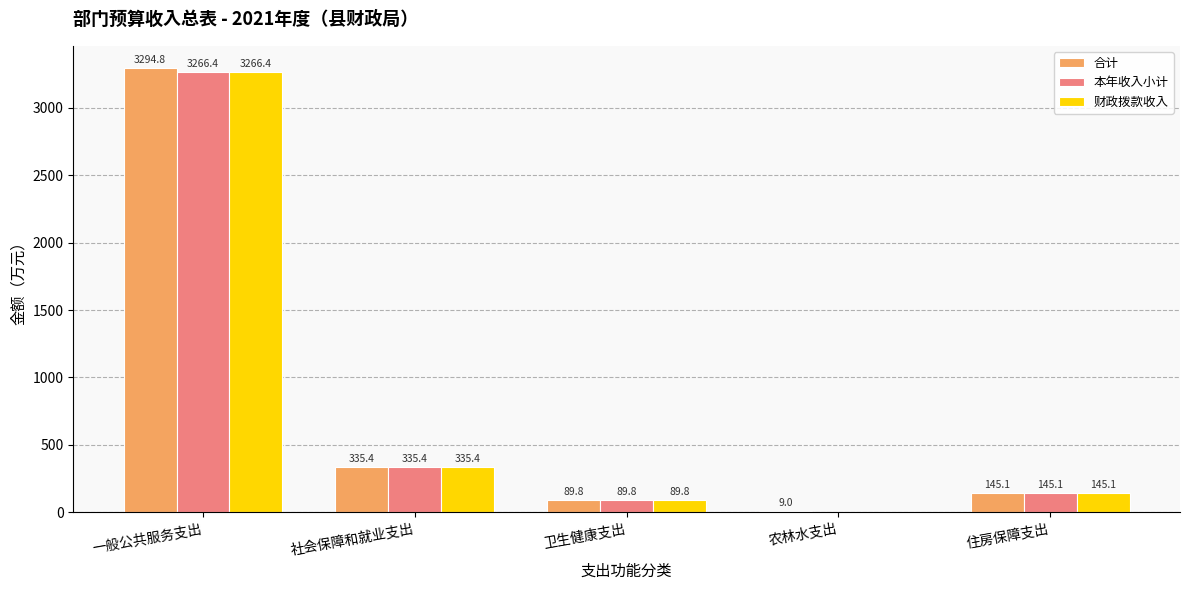

The value of 本年收入小计 at 农林水支出 is 0.0. True or false?

True